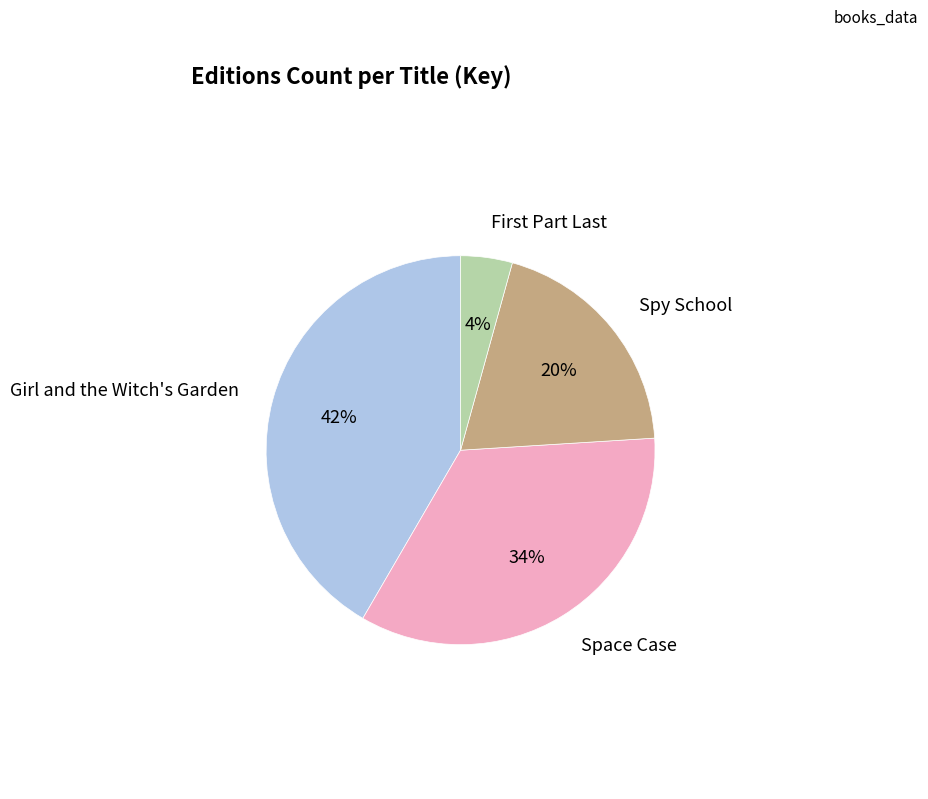

Is there any slice that represents more than half of the pie?

No